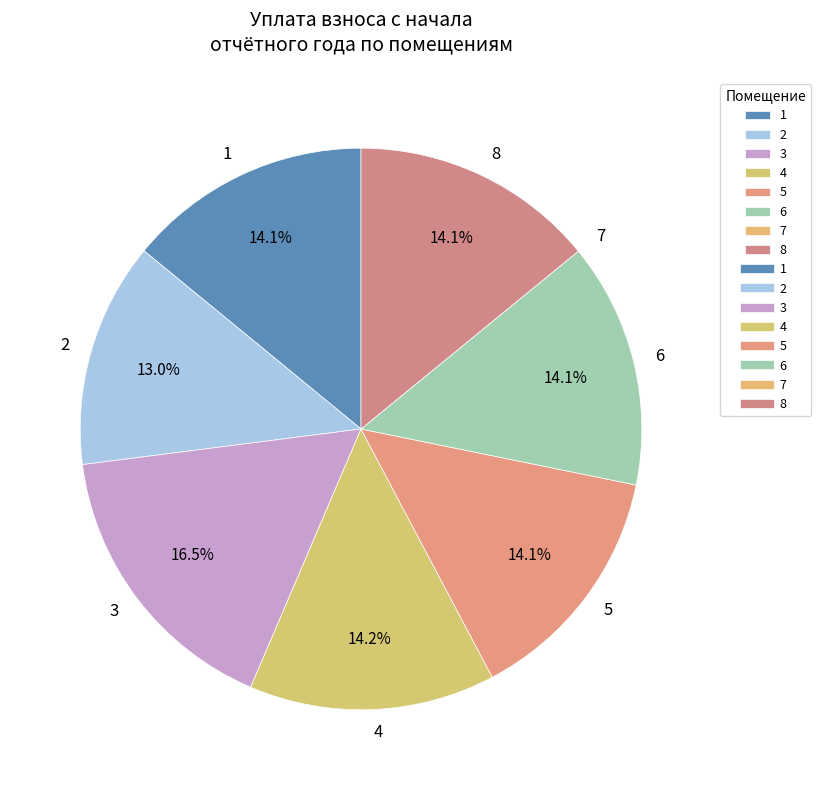

What portion of the pie excludes 1?

85.9%